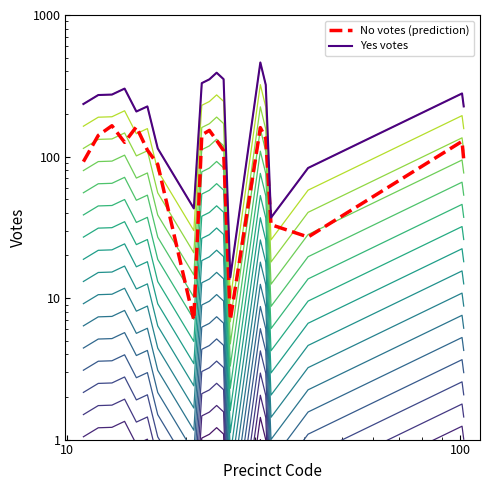

In Yes votes, how many points are lower than both neighbors (excluding endpoints)?

4